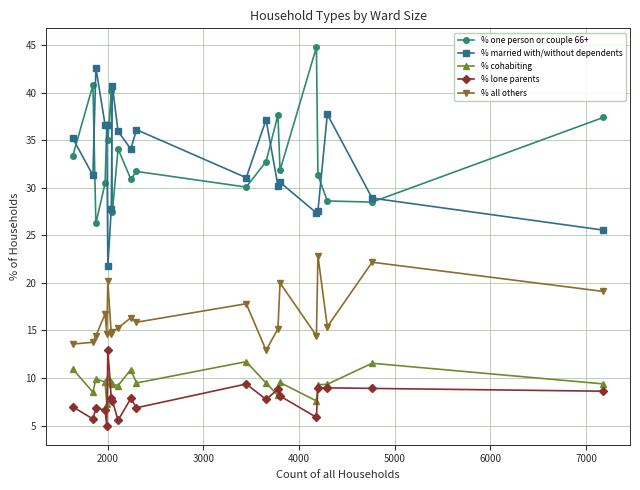

Count the number of categories in the chart.

20